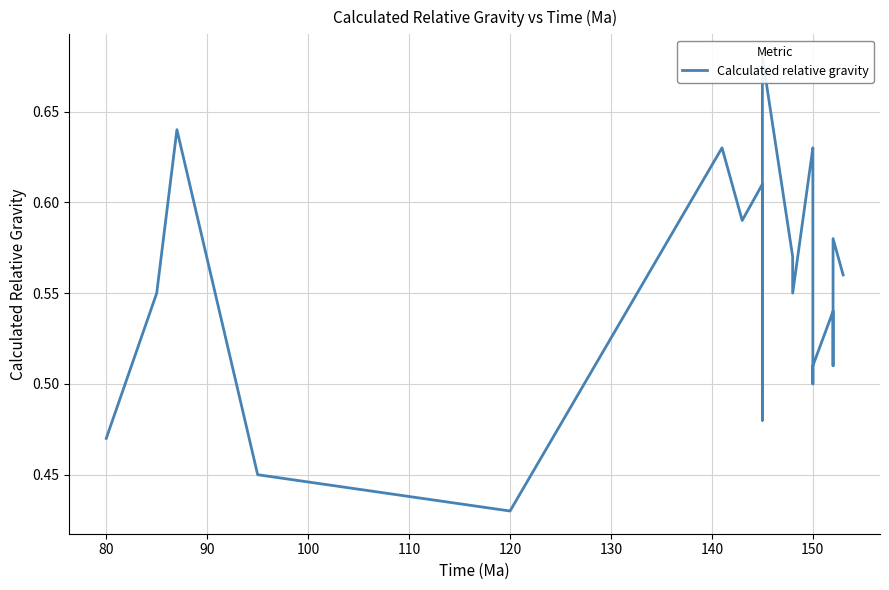

Is it true that the value at 90 is 0.8?

False